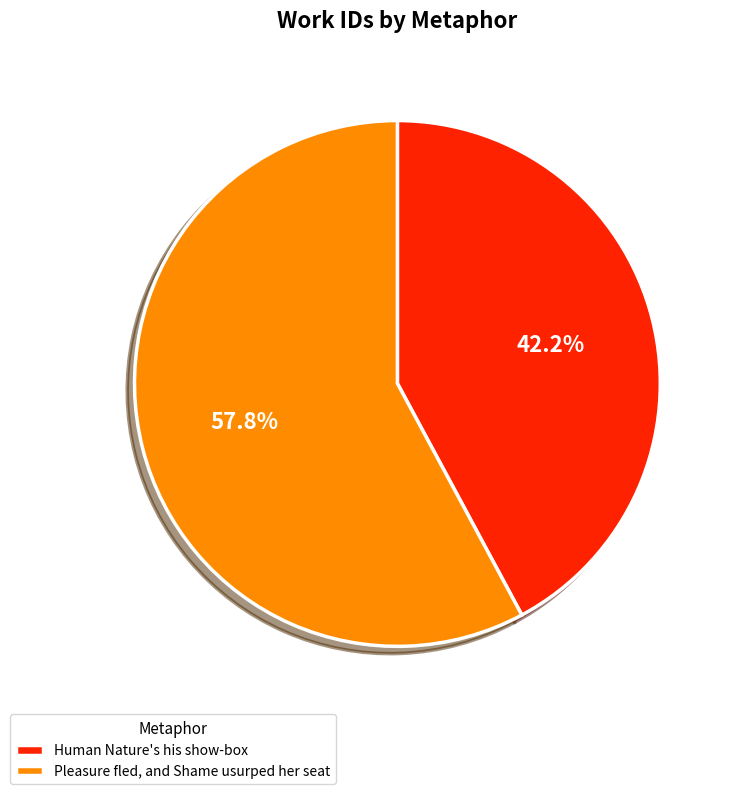

How much of the chart is everything except Pleasure fled, and Shame usurped her seat?

42.2%